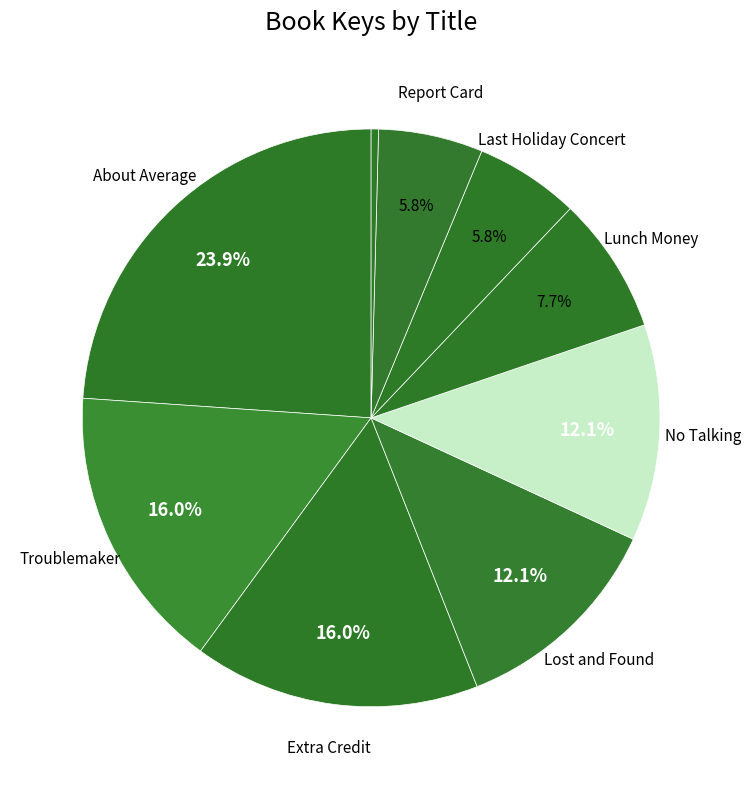

How many slices are in this pie chart?

9